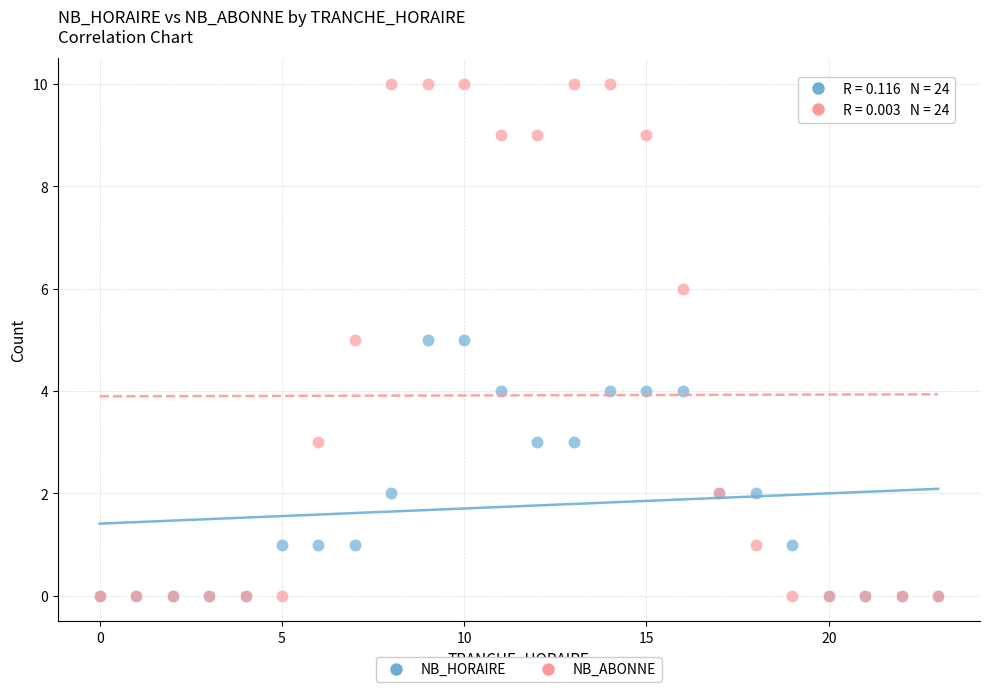

What are all the series names shown in the legend?

NB_HORAIRE, NB_ABONNE